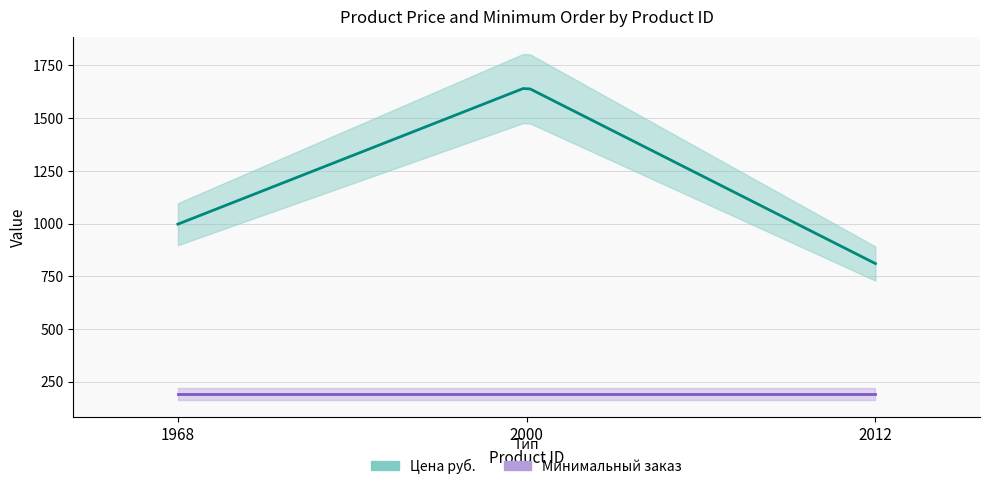

Count the number of categories in the chart.

3